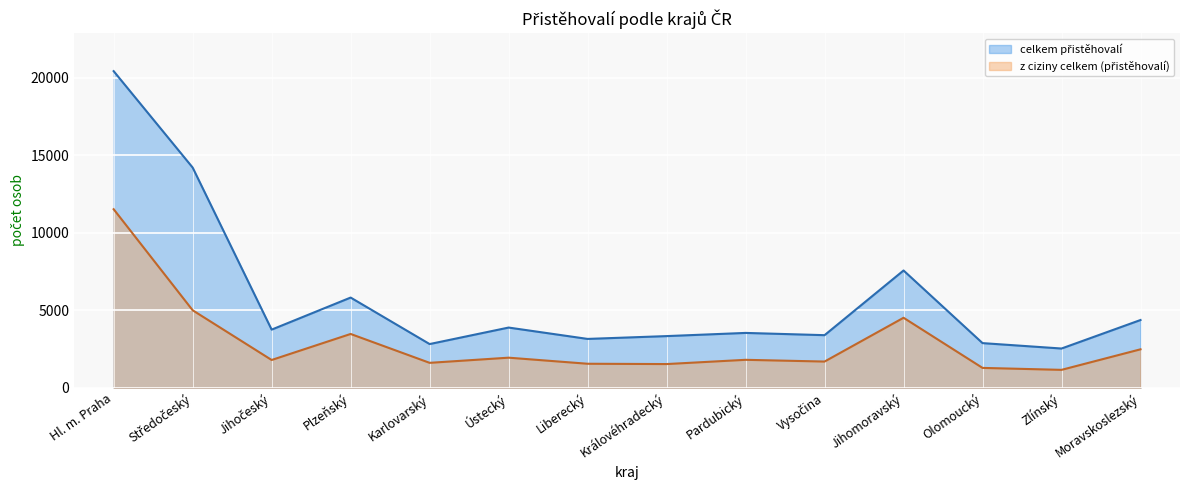

Which has a higher value, Jihočeský or Jihomoravský?

Jihomoravský